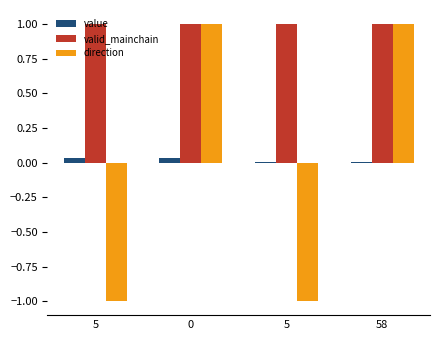

List the labels in order of valid_mainchain value, largest first.

5, 0, 5, 58